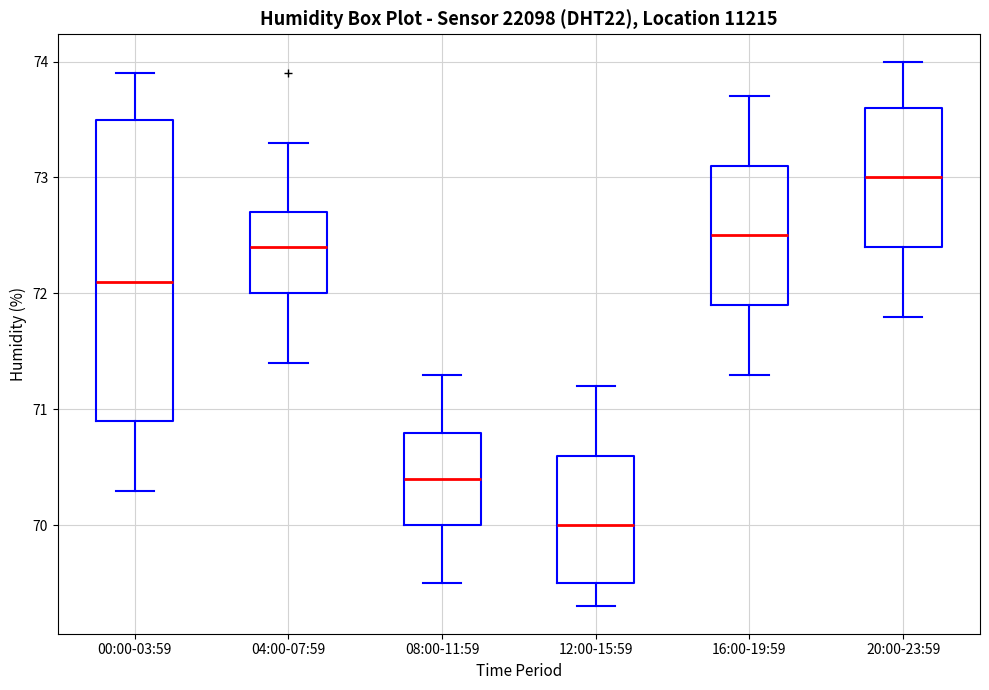

Which box's median line is the highest?

20:00-23:59